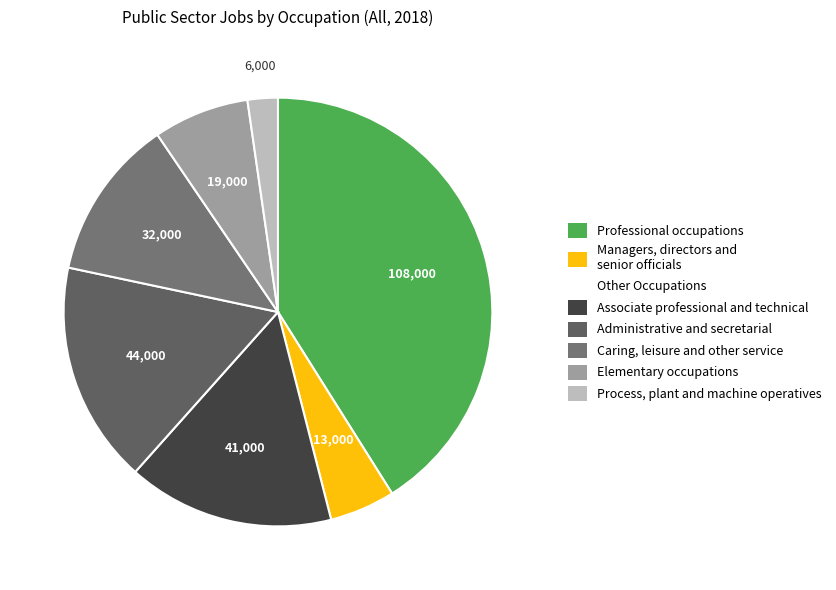

How many segments does this pie chart have?

7